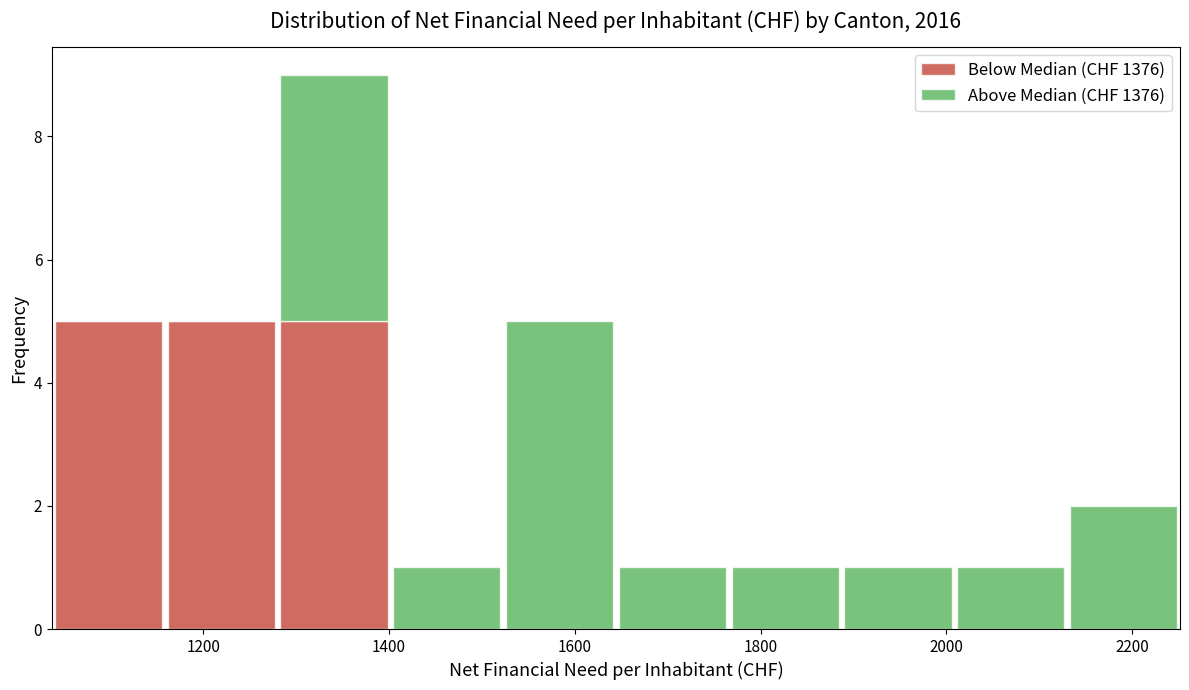

Reading left to right, transcribe this chart: for each stacked bar, give the range it covers on the x-axis and its total height. Neither the bar edges nor the heights are printed on the chart, so give them approximately, as read against the axes.

1040 to 1160: 5
1160 to 1280: 5
1280 to 1400: 9
1400 to 1520: 1
1520 to 1640: 5
1640 to 1760: 1
1760 to 1880: 1
1880 to 2000: 1
2000 to 2140: 1
2140 to 2260: 2